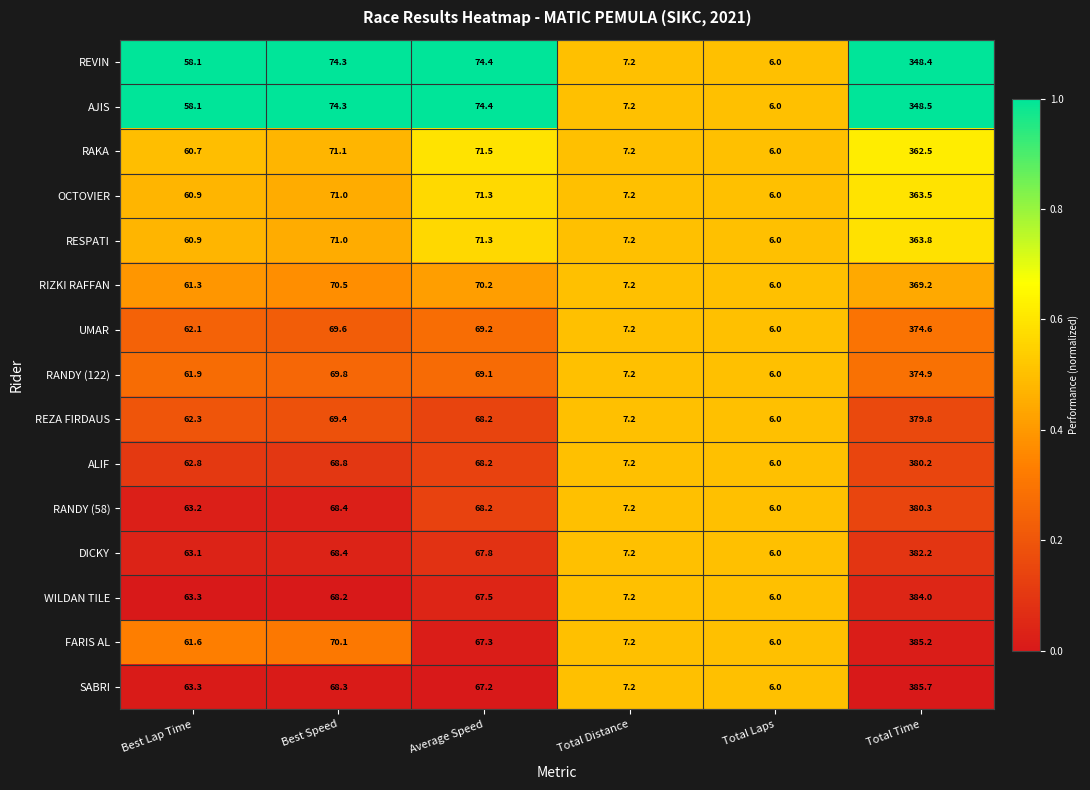

Which series changed the most between Best Speed and Total Time?

SABRI